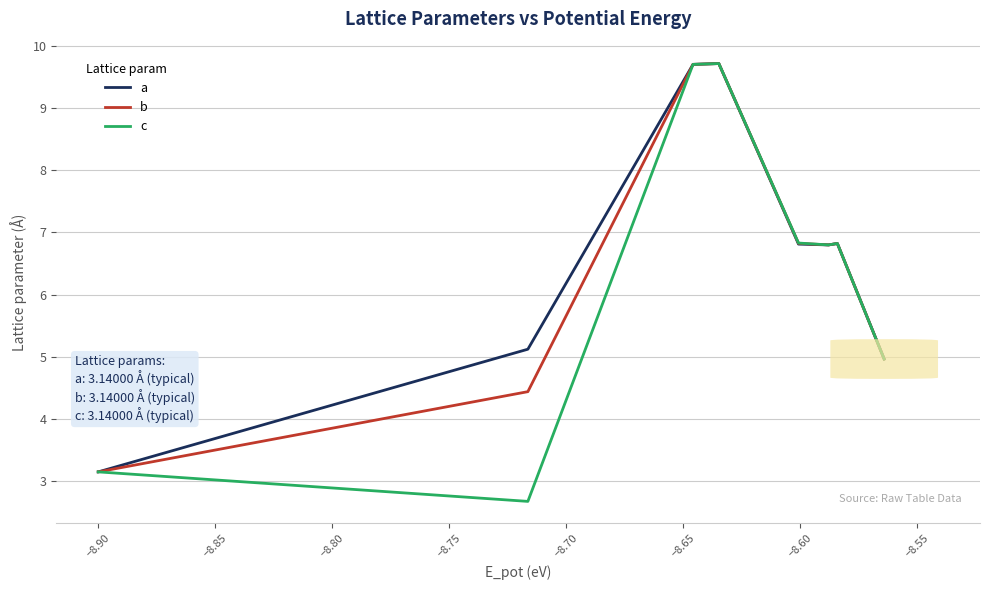

True or false: c has more than 1 interior local peaks.

True